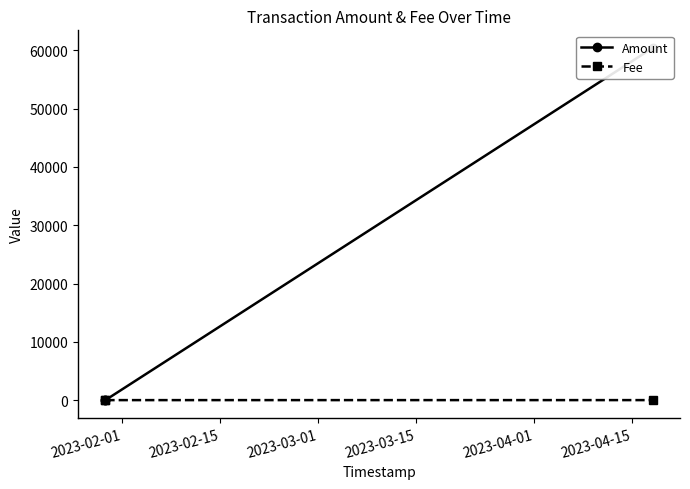

Which series has the largest total across all categories?

Amount